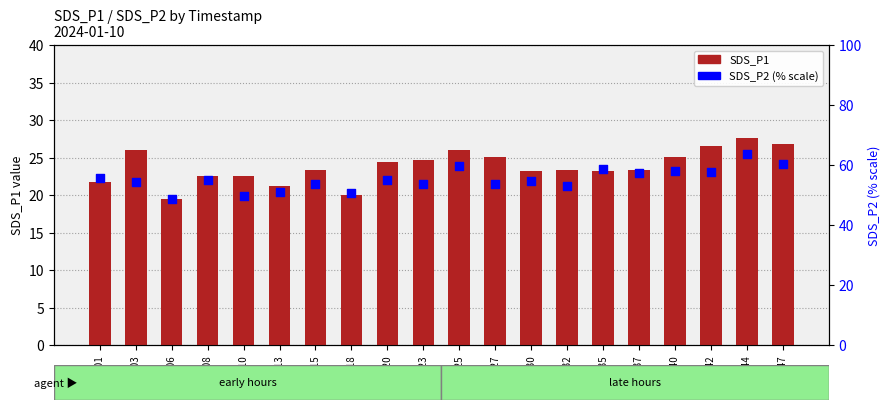

At how many categories does at least one series exceed 44?

20